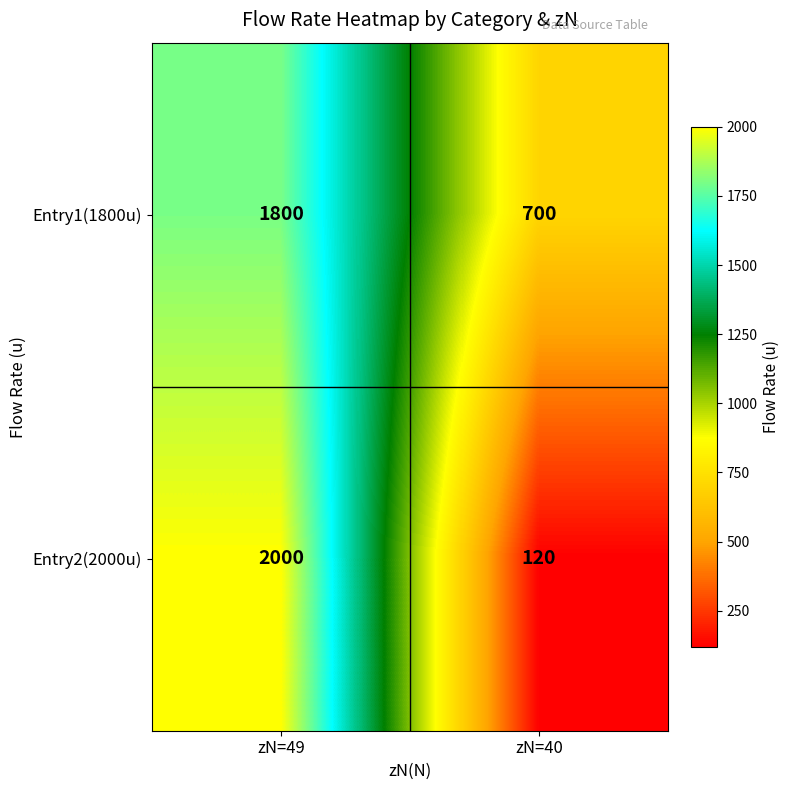

Which series has the largest range (max minus min)?

Entry2(2000u)